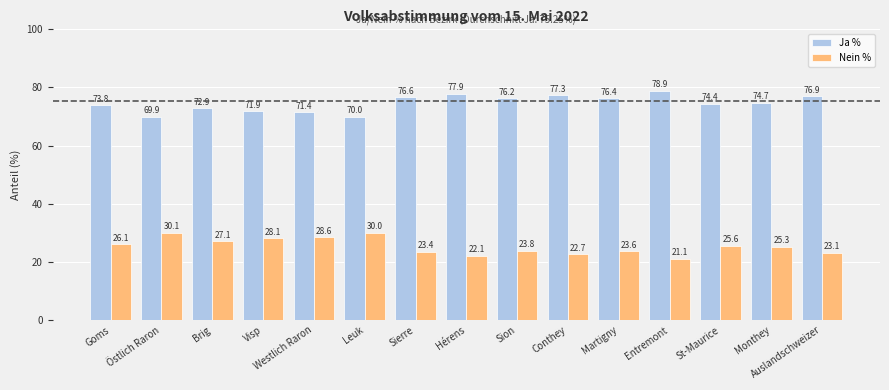

Is it true that Nein % equals 13.5 at Brig?

False